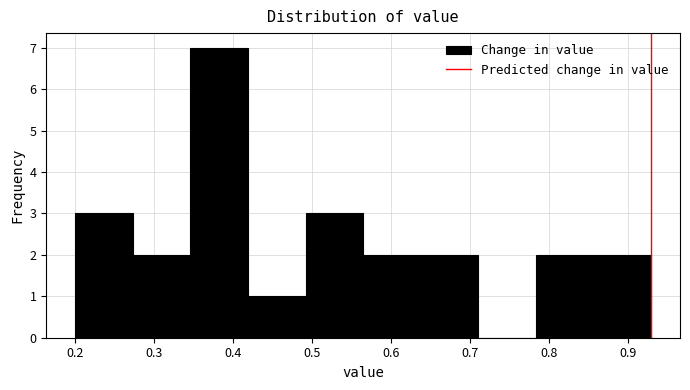

Over which range of the x-axis is the bar tallest?

0.346 to 0.419